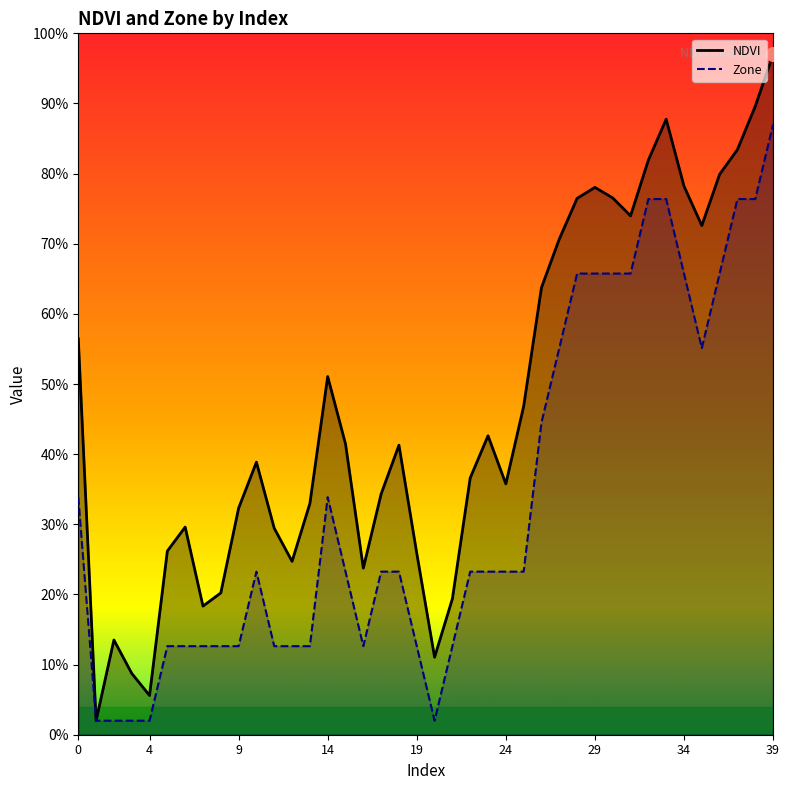

What is the approximate value of Zone at 0?

0.3